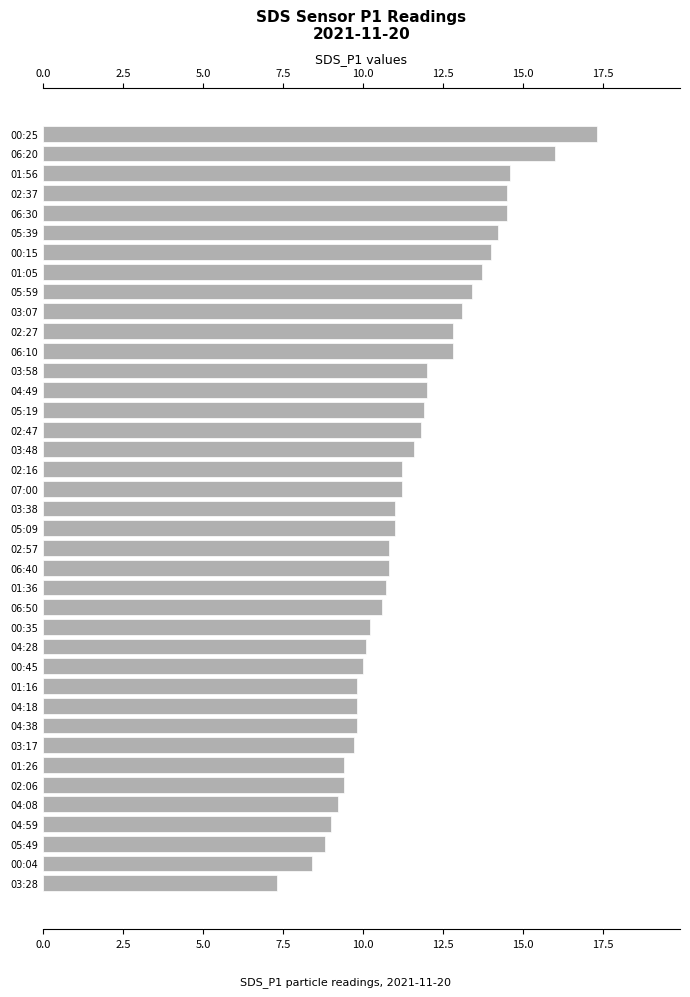

What is the label of the 17th bar from the top?

03:48